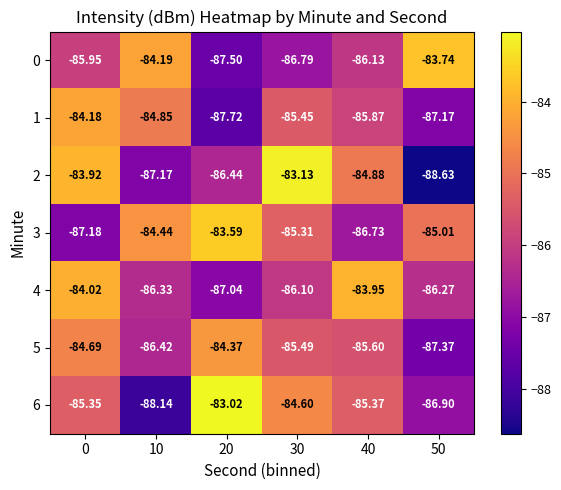

Is the value of 0 at 10 greater than the value of 4 at 0?

No